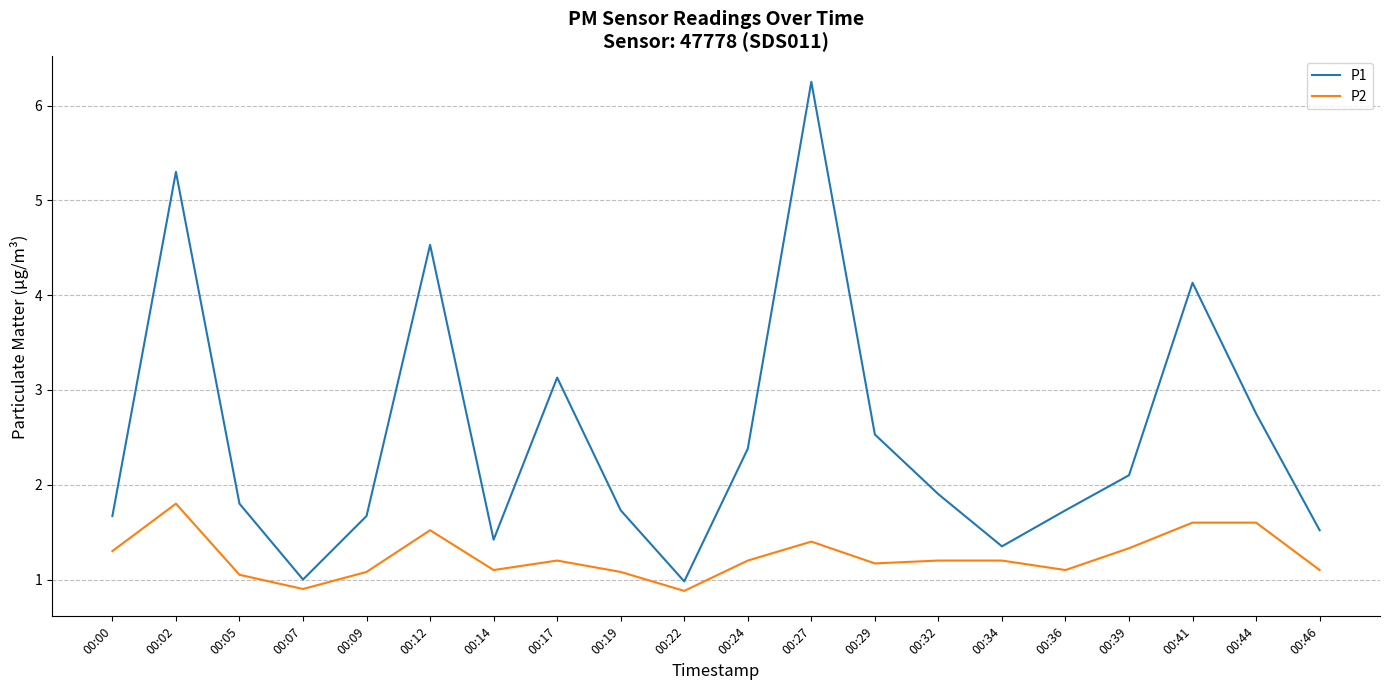

What are all the series names shown in the legend?

P1, P2